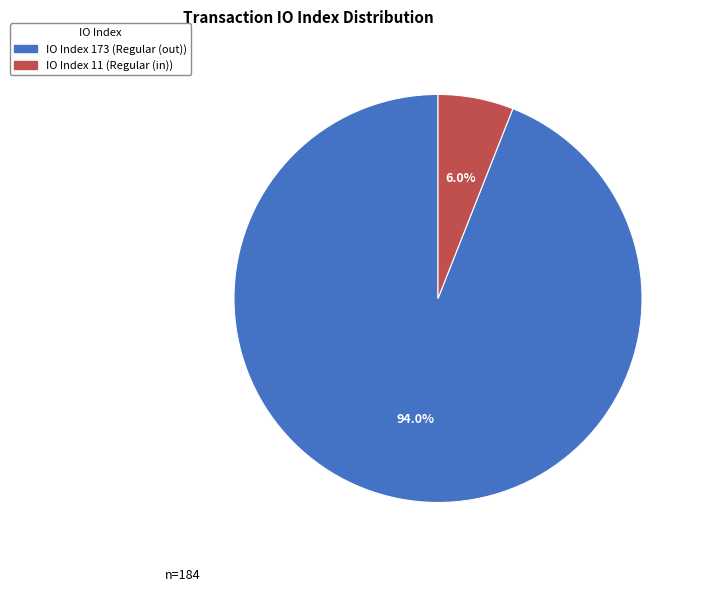

To the nearest percent, what is the difference between the largest and smallest slice percentages?

88%